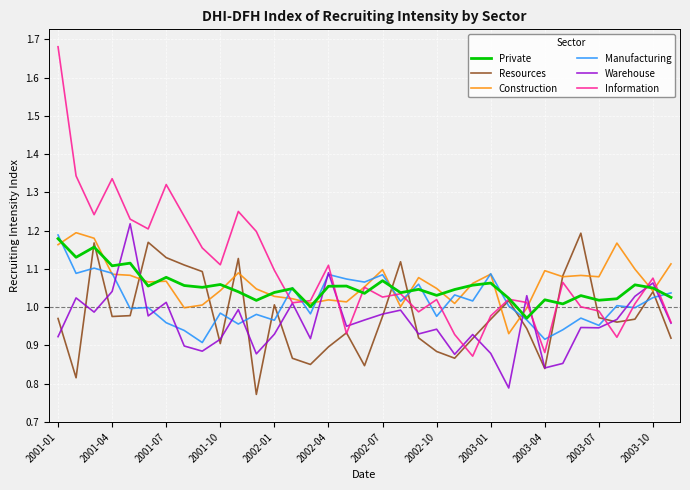

Which series has the widest spread of values?

Information